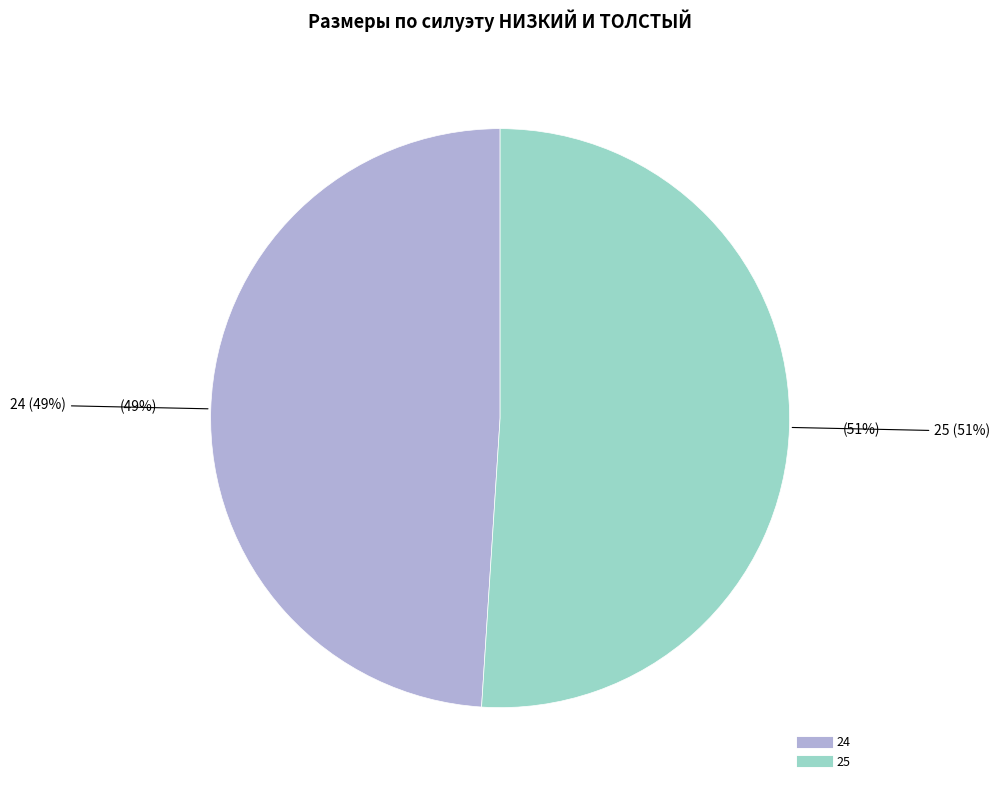

Approximately how many times larger is the value at 24 compared to 25?

1.0